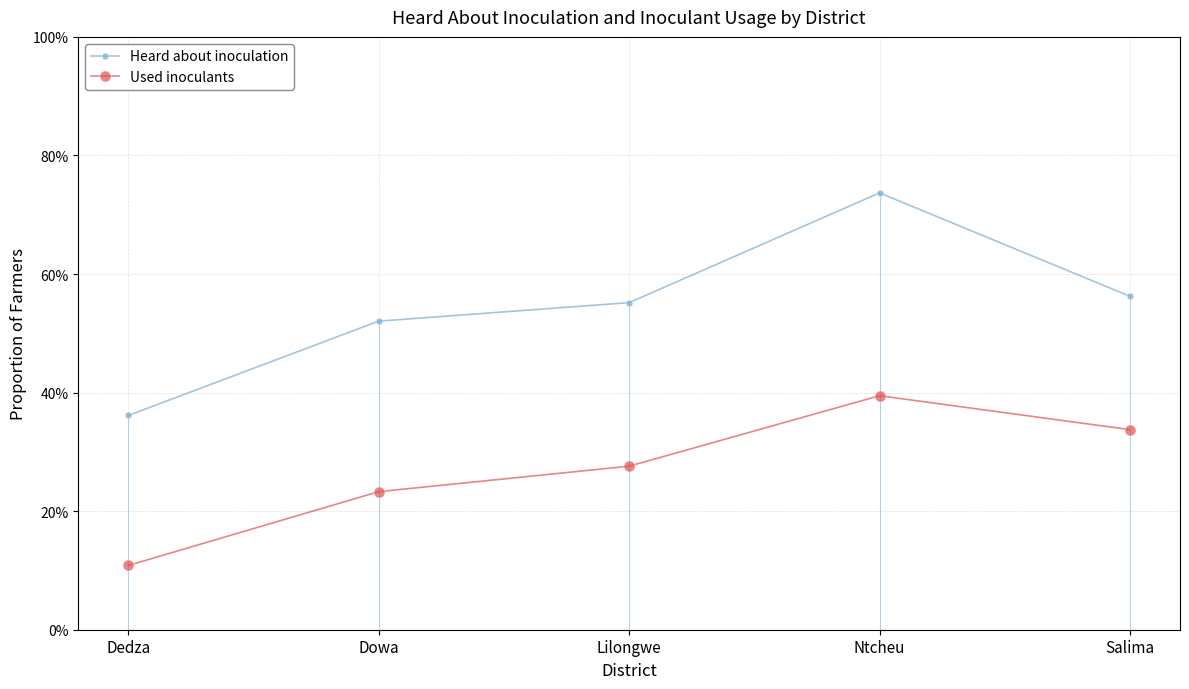

Rank the series at Lilongwe from lowest to highest value.

Used inoculants, Heard about inoculation